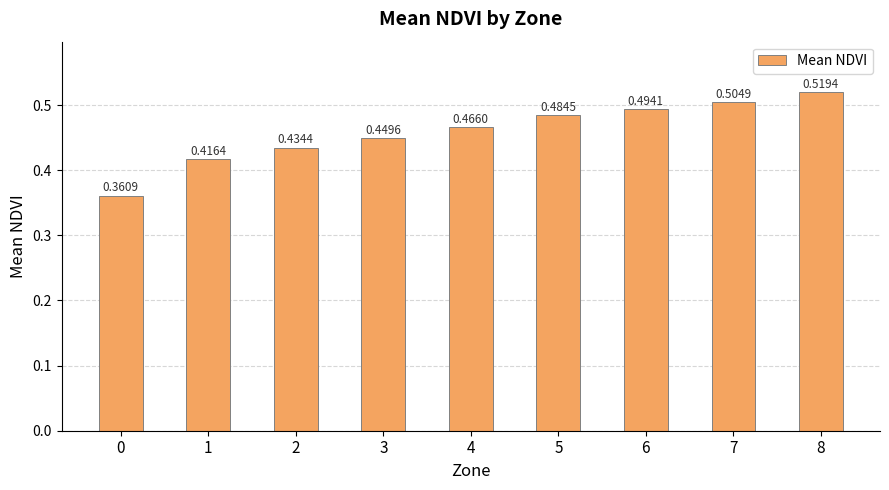

List the labels in order of value, smallest first.

0, 1, 2, 3, 4, 5, 6, 7, 8